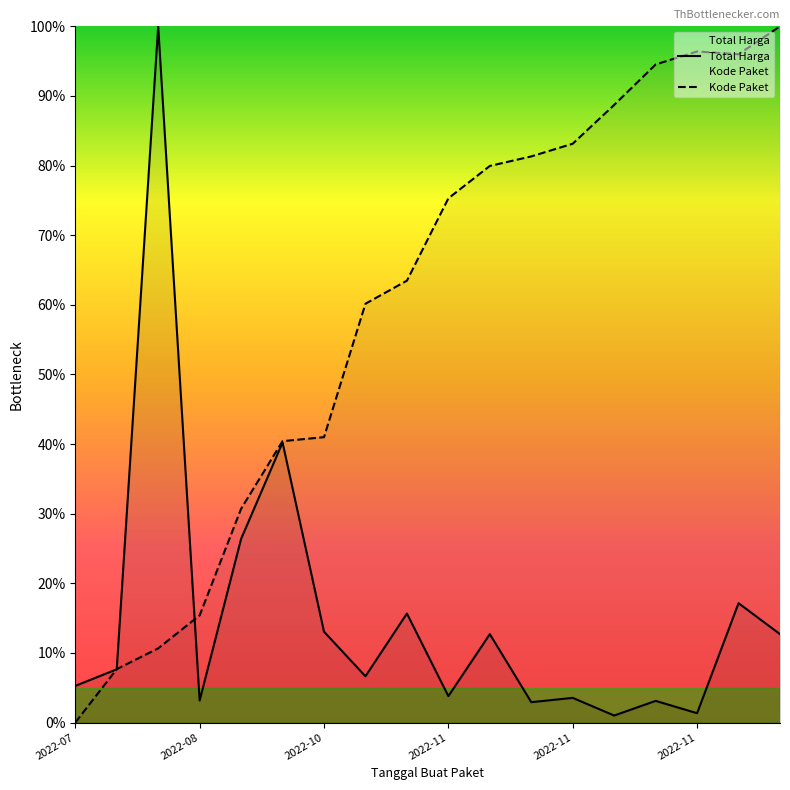

What is the sum of the Total Harga values at 8 and 12?

19.2